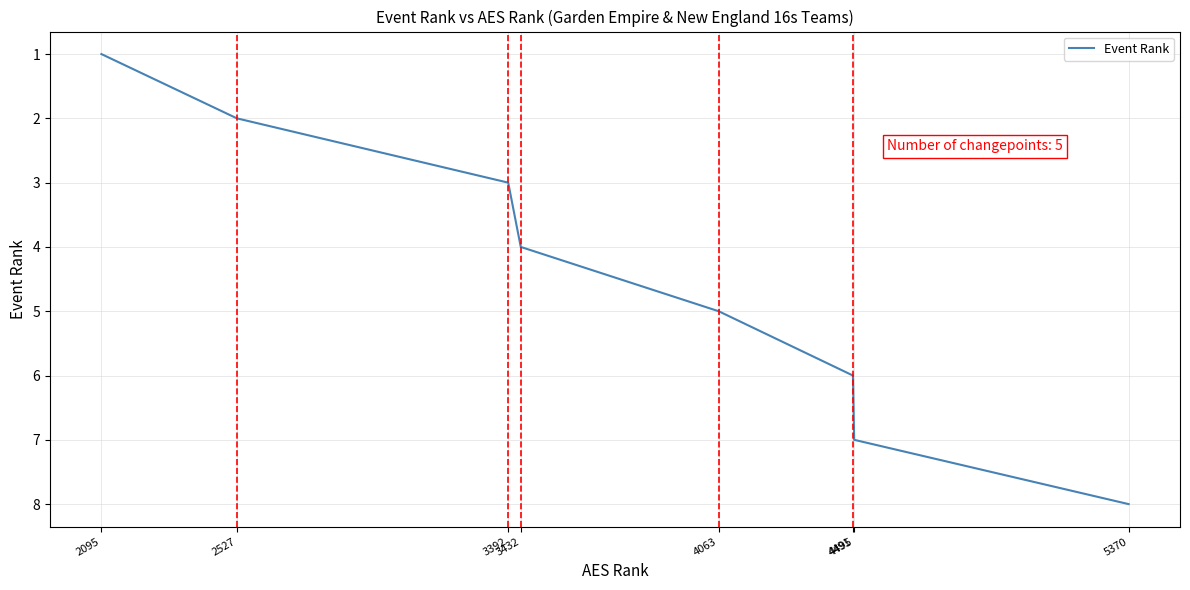

What is the sum of the values at 4063 and 3392?

8